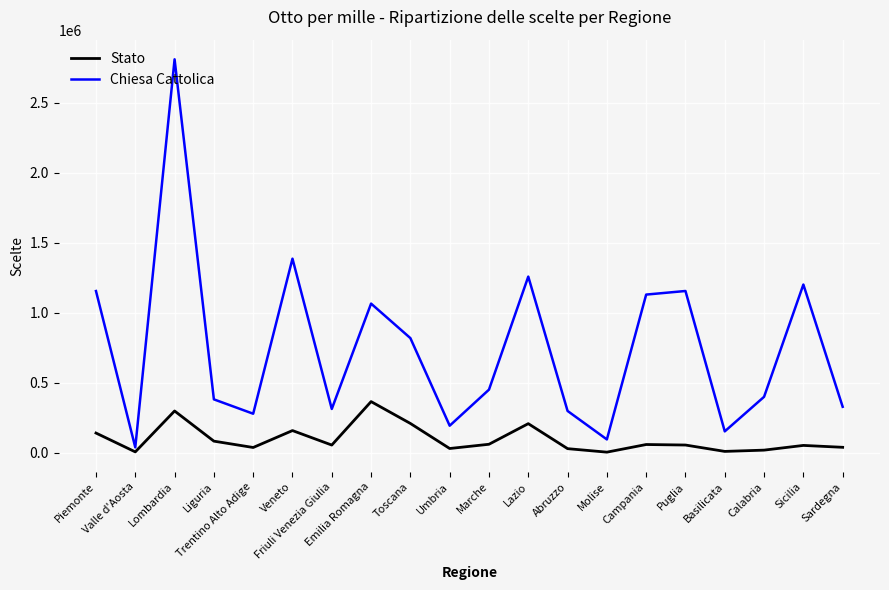

Which series has the largest total across all categories?

Chiesa Cattolica